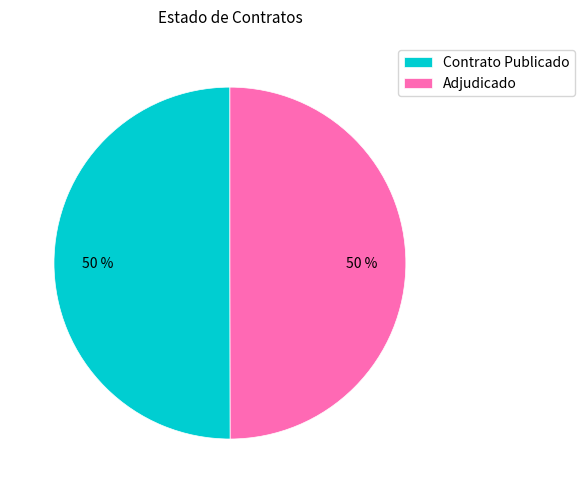

To the nearest percent, what portion does Contrato Publicado represent?

50%